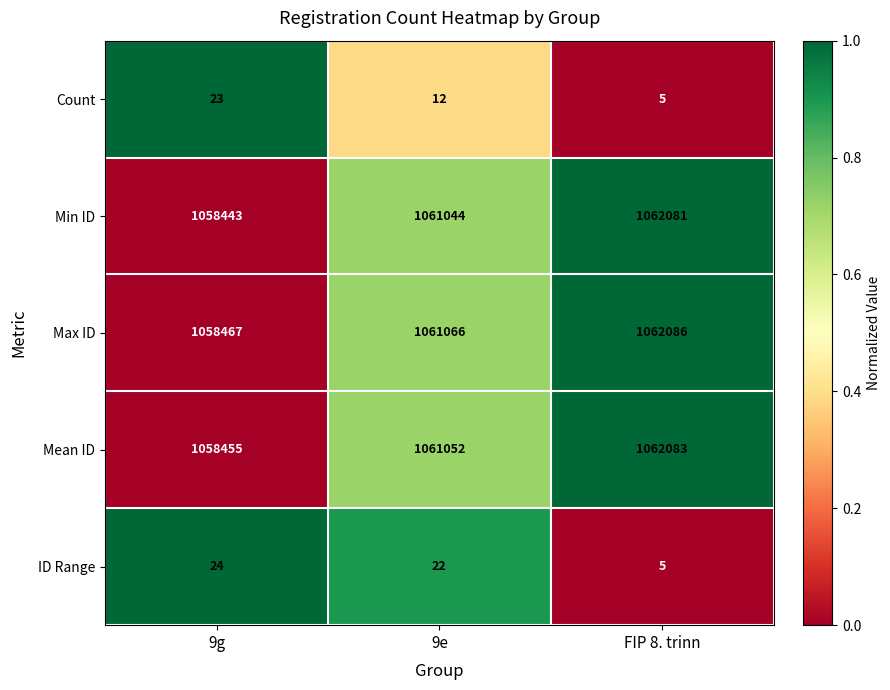

How many Count values are between 5 and 23?

3